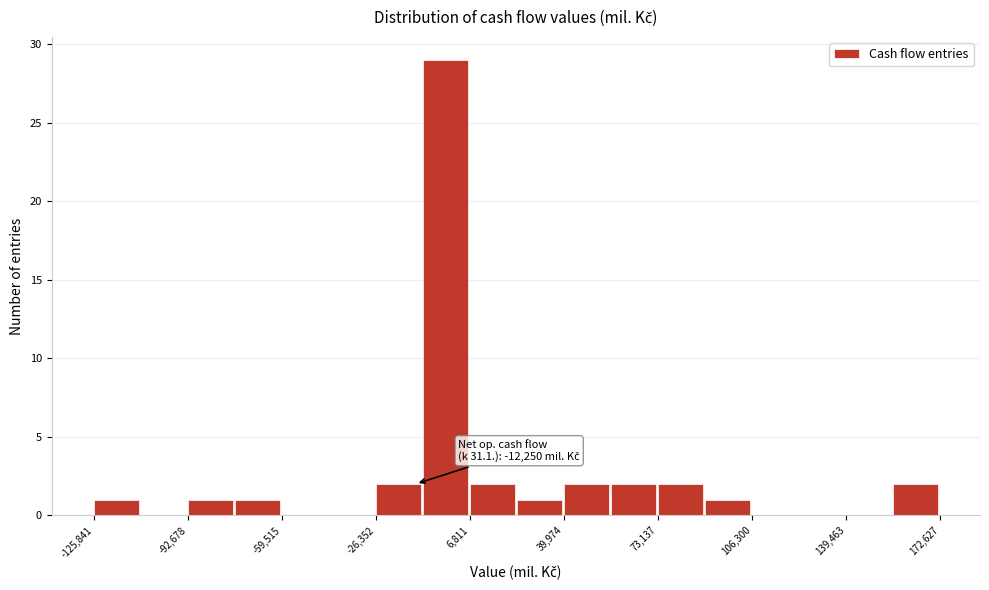

Around what value on the x-axis is the tallest bar? Give the approximate position of its centre, as read against the axis.

0